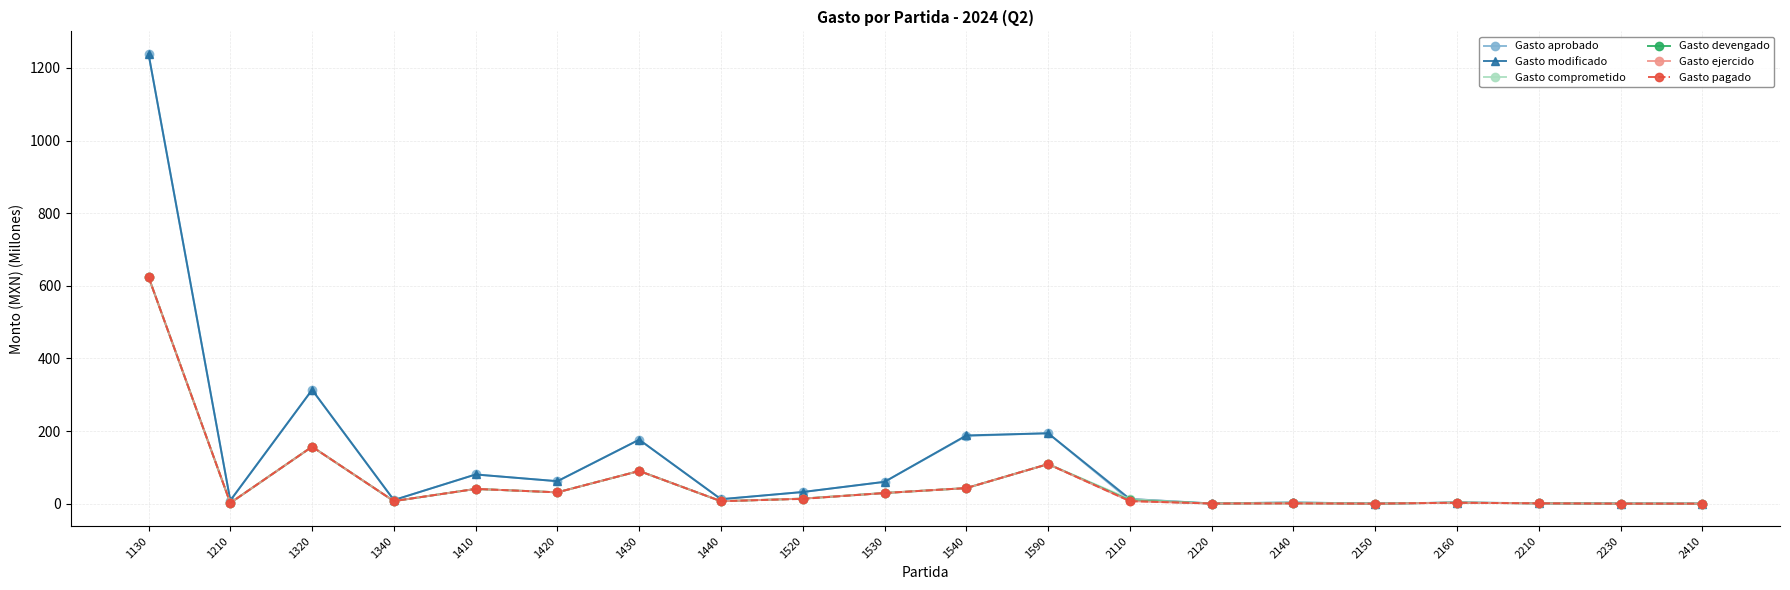

In Gasto ejercido, how many points are higher than both neighbors (excluding endpoints)?

6